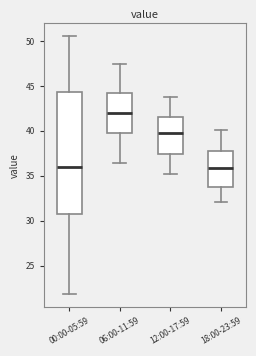

Where does the upper whisker of the box for 12:00-17:59 end on the y-axis? The values are not printed on the chart, so give them approximately, as read against the axis.

44.0